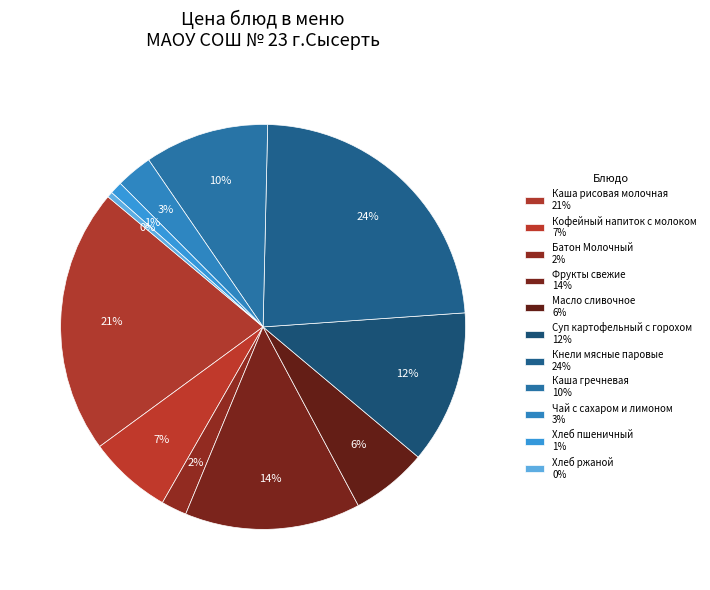

How many slices are in this pie chart?

11